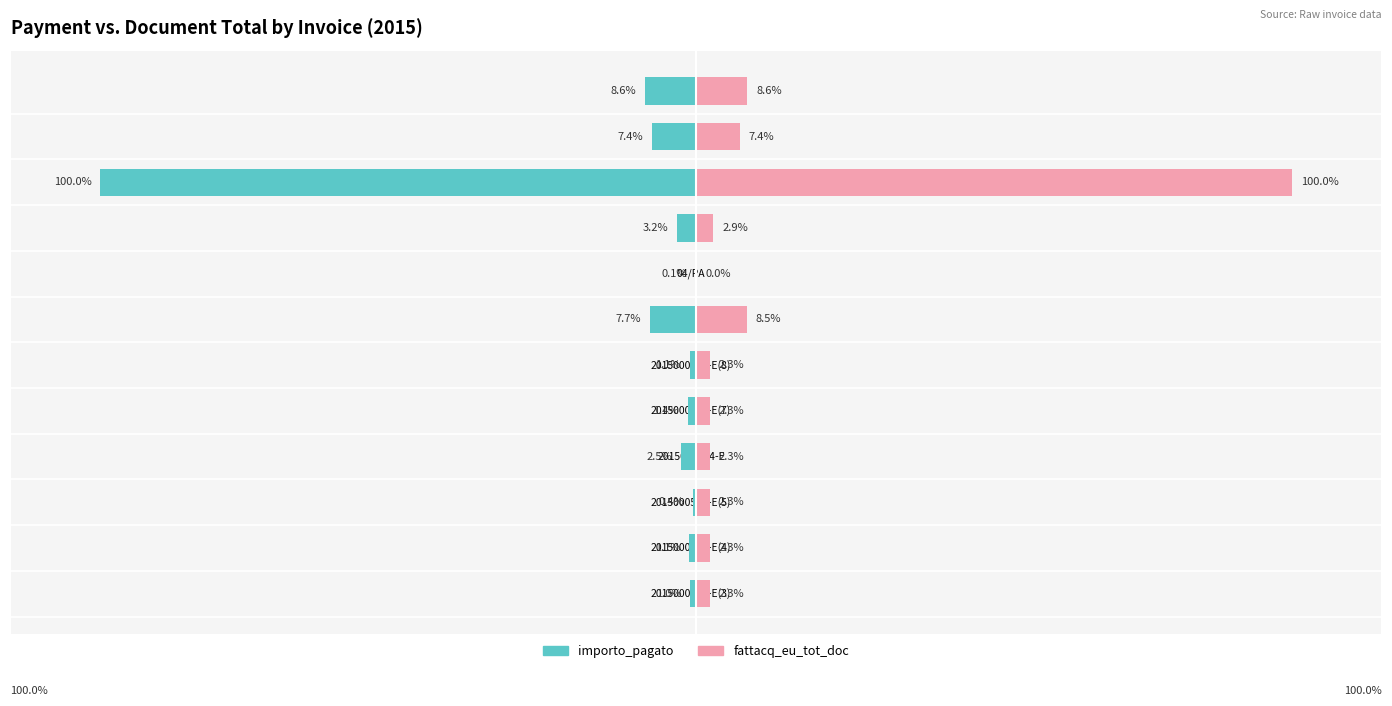

What are all the series names shown in the legend?

importo_pagato, fattacq_eu_tot_doc